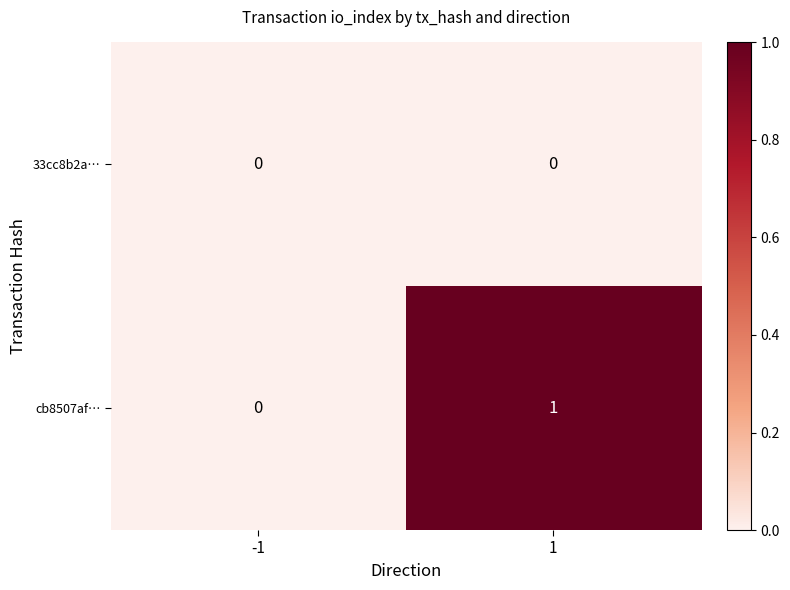

Count the number of categories in the chart.

2